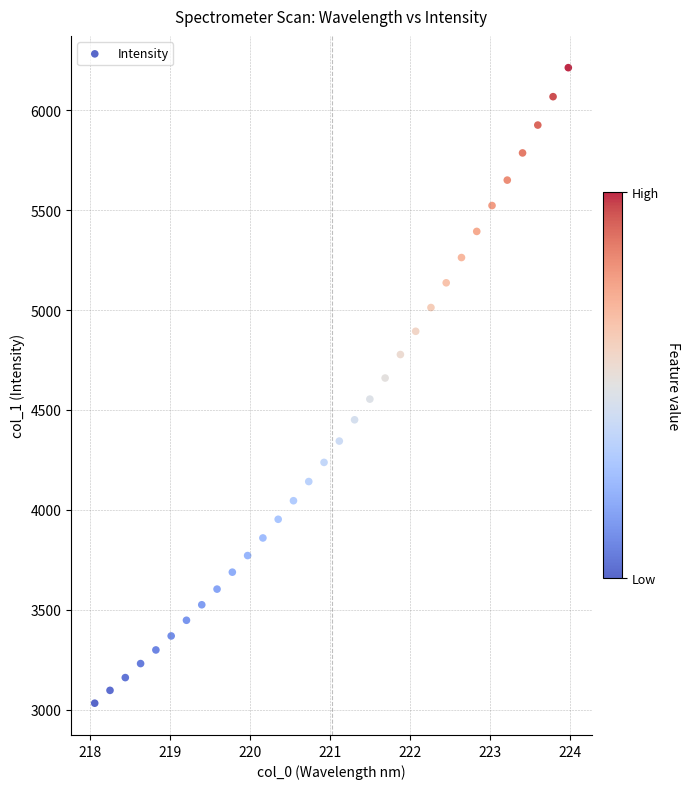

What is the range of Y values (max minus min)?

3181.3